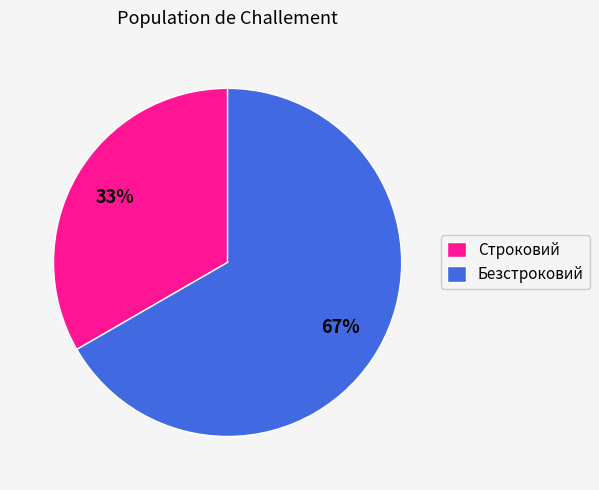

Approximately how many times larger is the value at Строковий compared to Безстроковий?

0.5